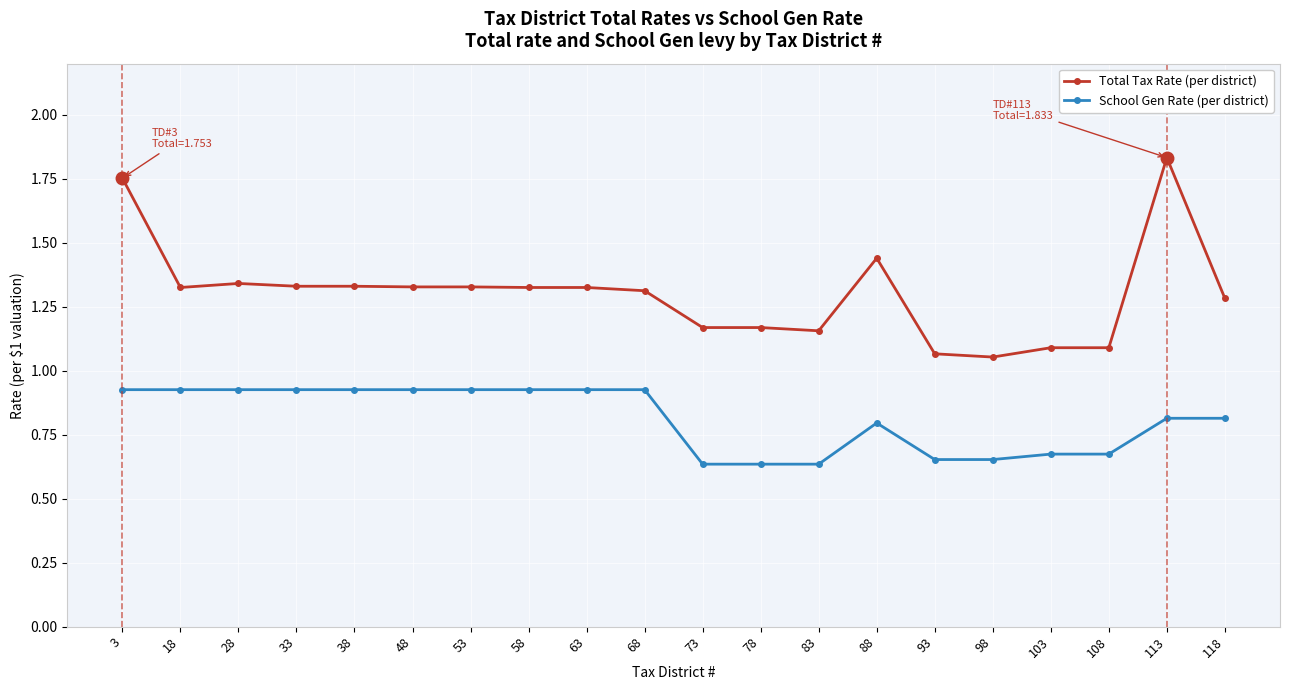

True or false: School Gen Rate (per district) and Total Tax Rate (per district) cross at least once.

False